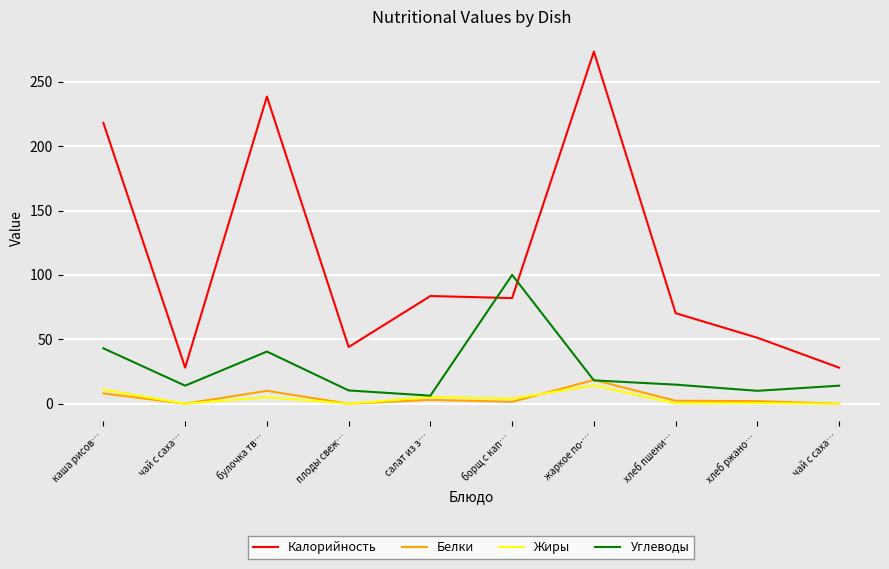

Does the chart have visible grid lines?

Yes